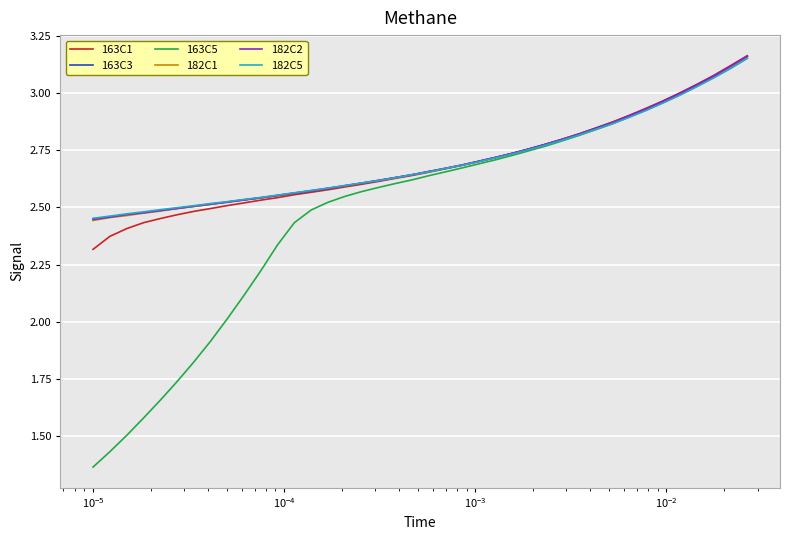

Which series has the largest range (max minus min)?

163C5